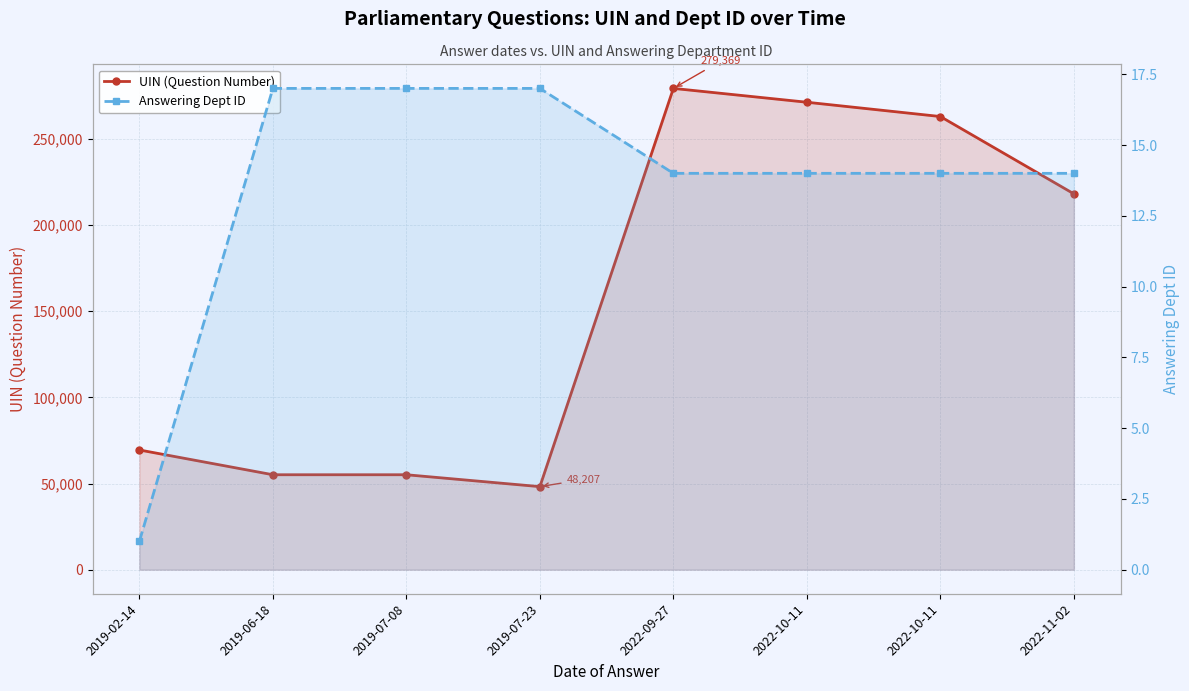

What is the sum of the UIN (Question Number) values at 2022-10-11 and 2019-02-14?

340821